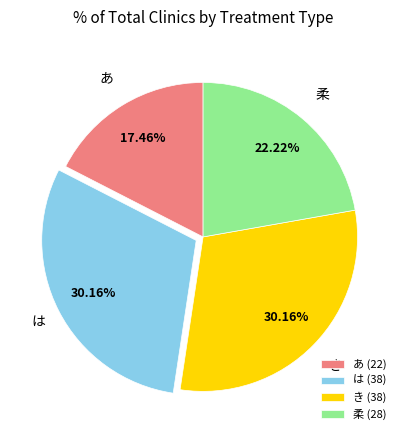

Between 柔 and は, which is larger?

は